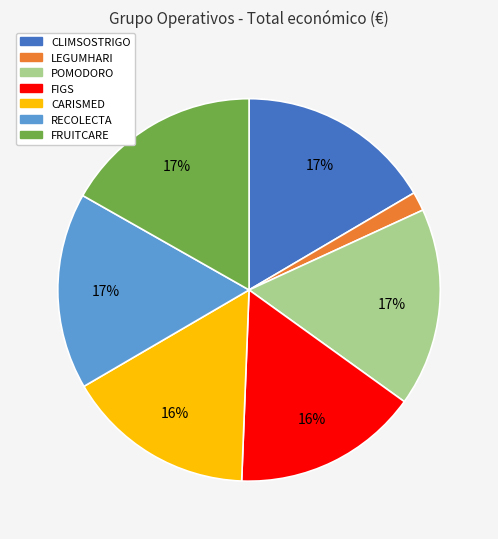

Combined, do CARISMED and RECOLECTA account for over 50%?

No